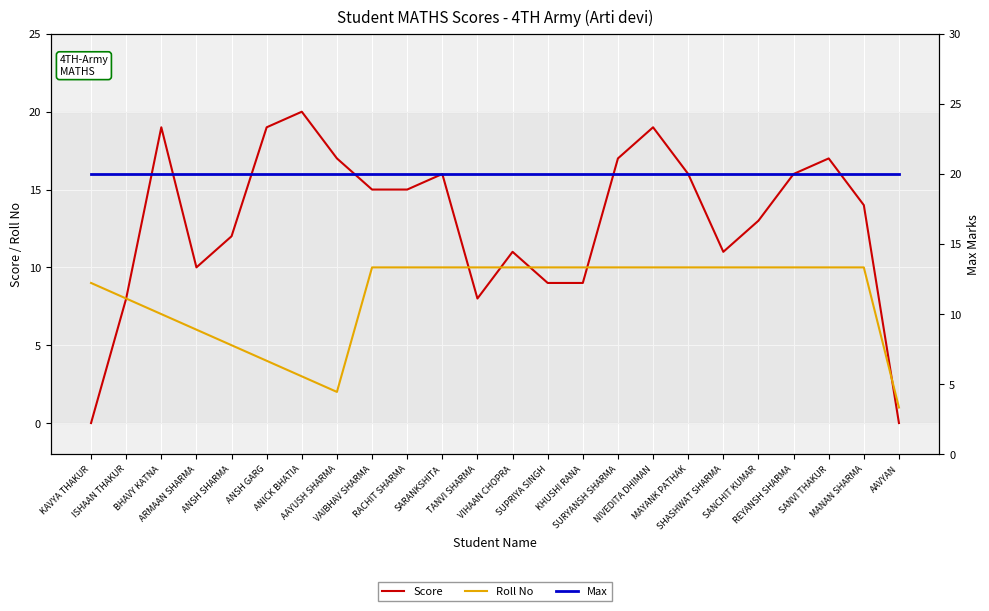

True or false: Max has more than 2 interior local peaks.

False